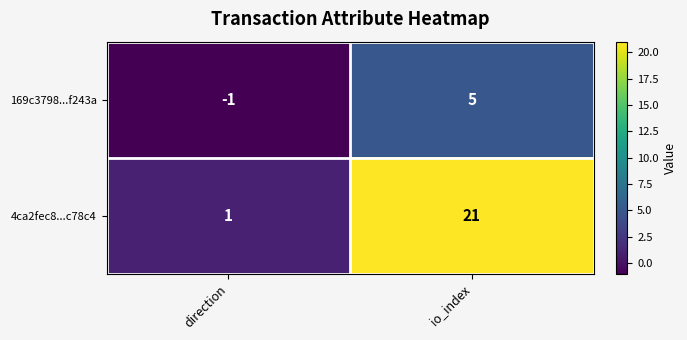

At how many categories does at least one series exceed 16?

1